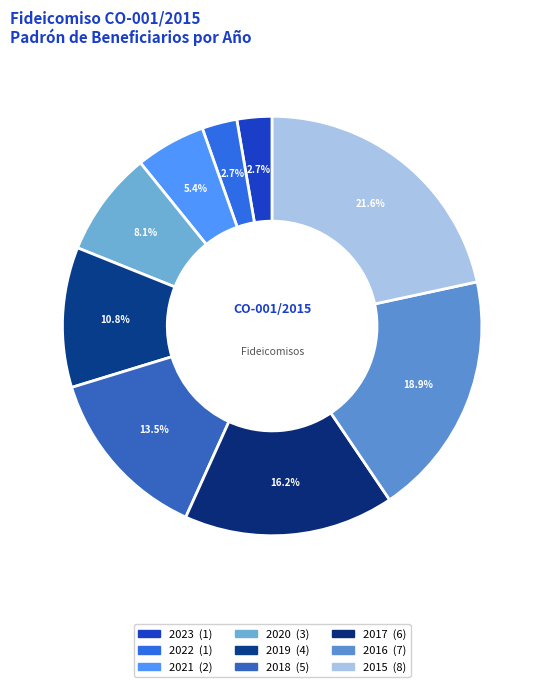

Combined, do 2021 and 2015 account for over 50%?

No